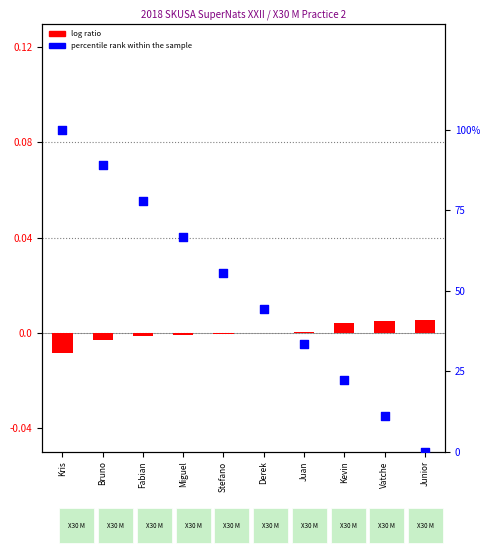

Which series has the widest spread of Y values?

percentile rank within the sample